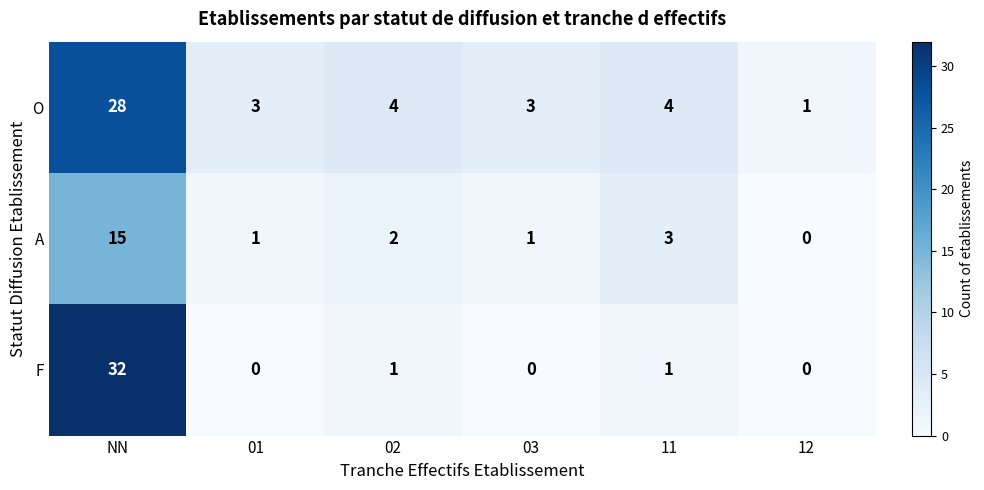

Which series changed the most between NN and 02?

F